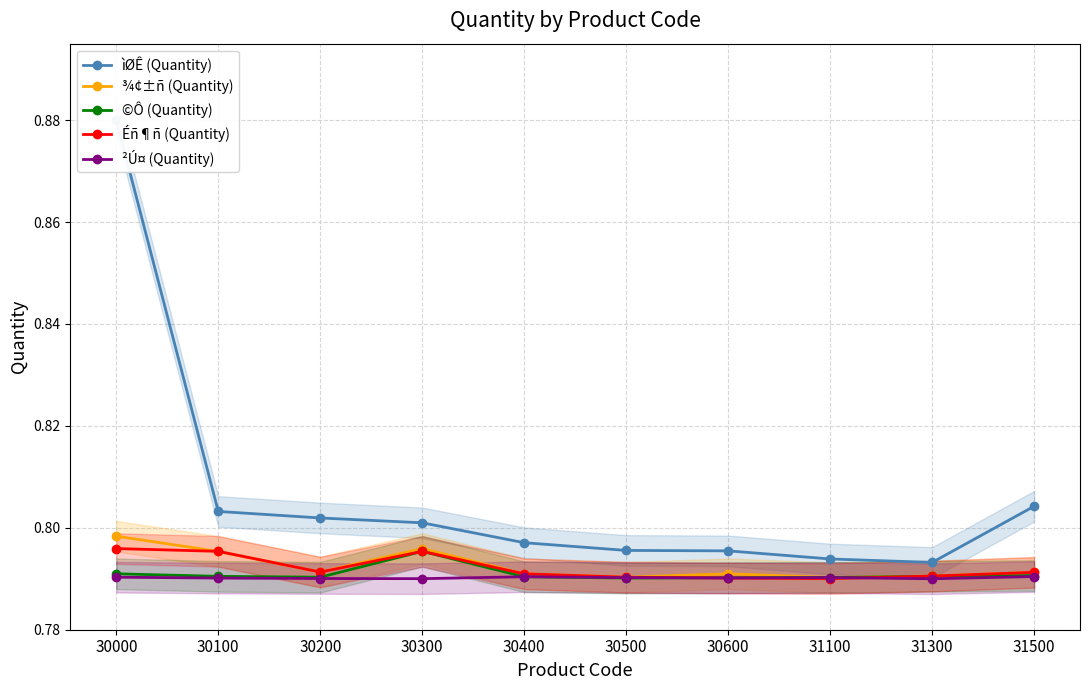

List the labels in order of ©Ô (Quantity) value, largest first.

30300, 30000, 31500, 31300, 30100, 30400, 30200, 31100, 30600, 30500